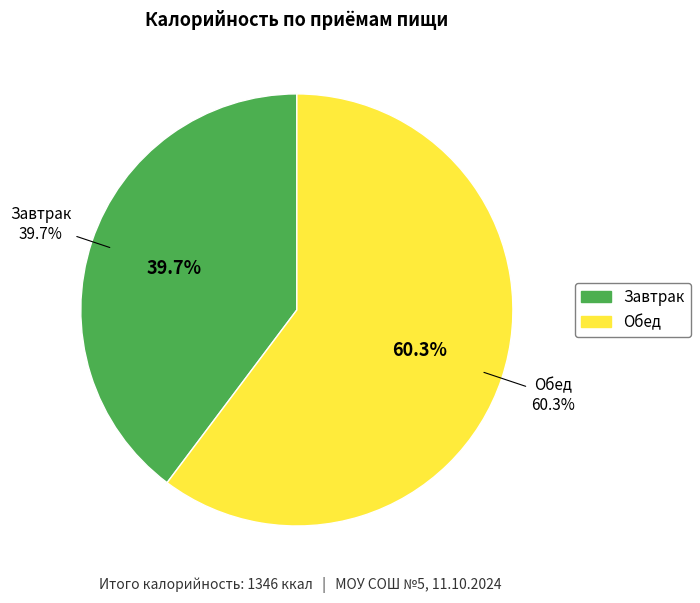

Is there any slice that represents more than half of the pie?

Yes